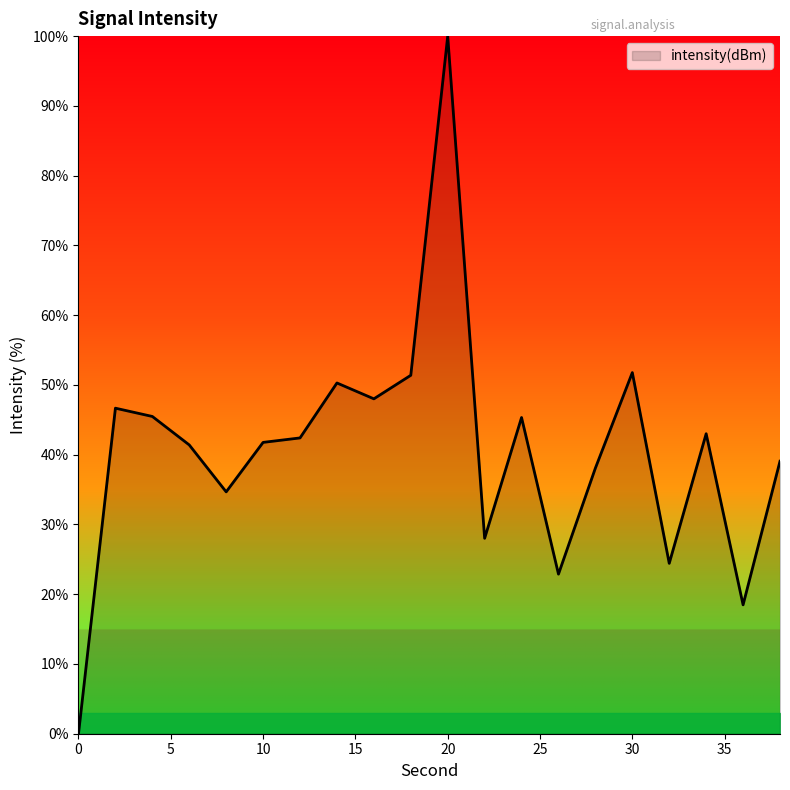

What is the maximum value shown in the chart?

100.0